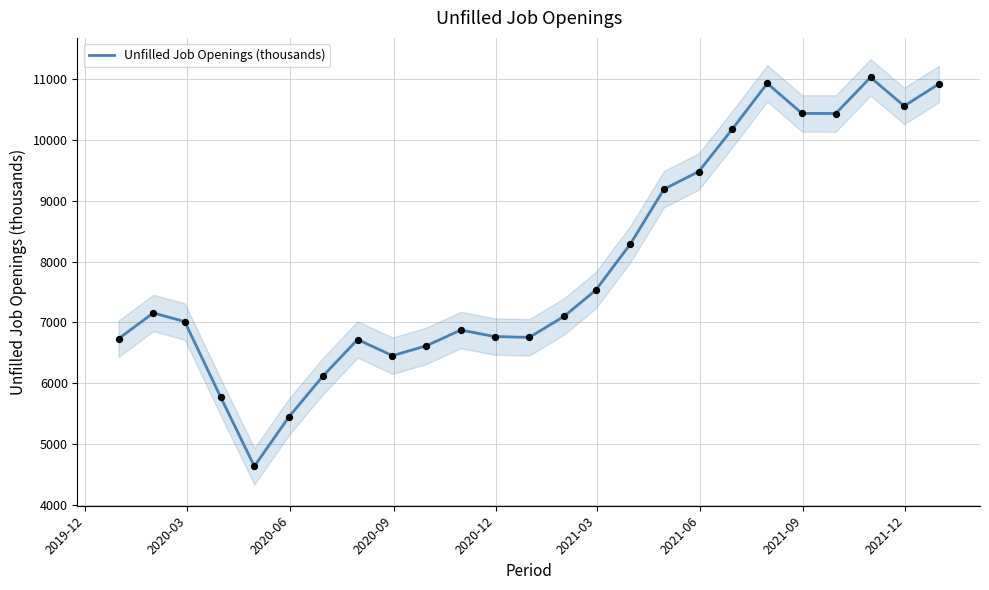

What is the minimum value for Unfilled Job Openings (thousands)?

4630